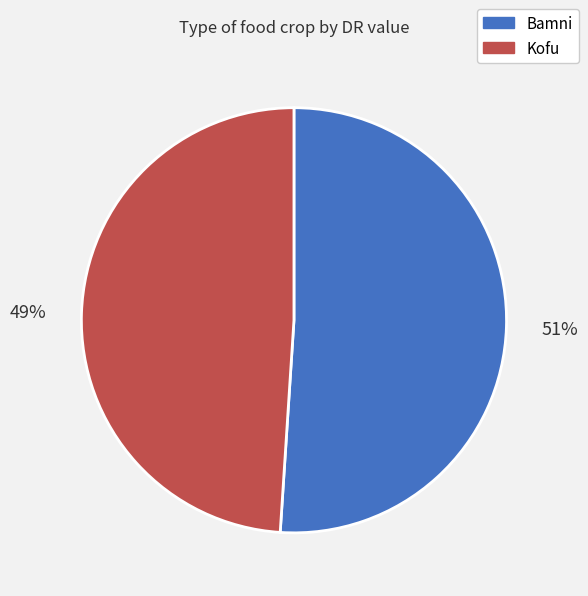

Which category accounts for the majority?

Bamni